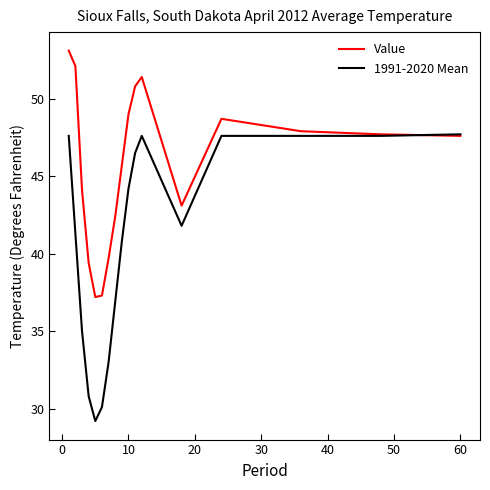

Does the chart display data point markers on the line(s)?

No